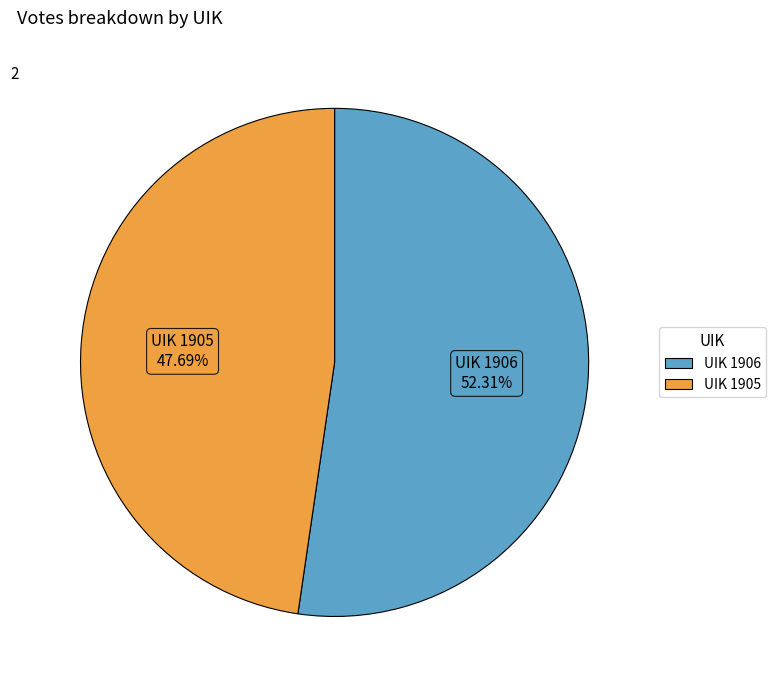

Is there a majority slice in this chart?

Yes